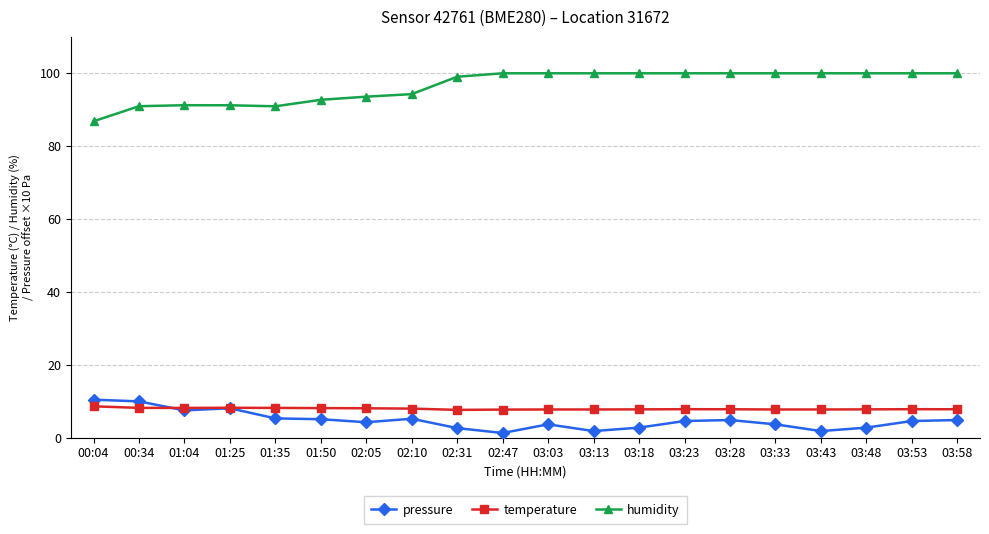

True or false: pressure and humidity intersect in this chart.

False